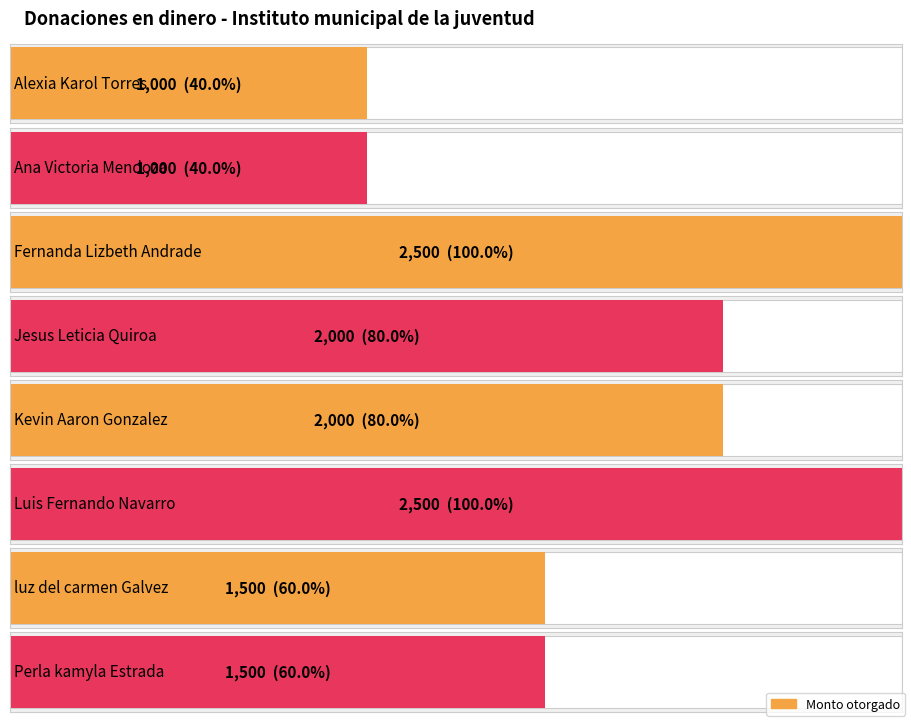

What is the approximate value at Perla kamyla Estrada, to the nearest 100?

1500